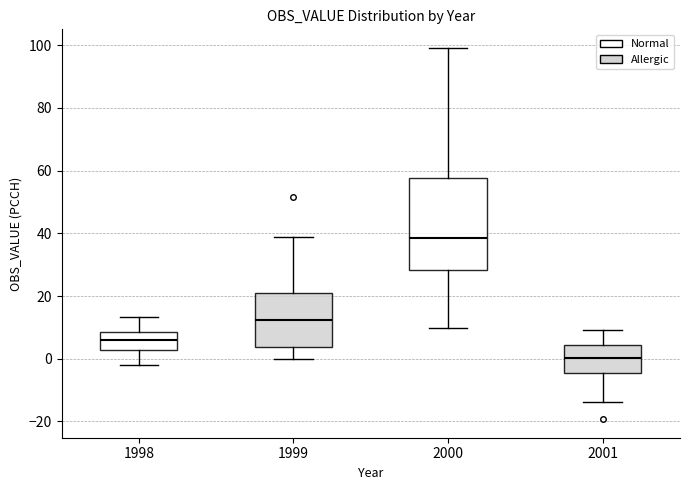

Where does the median line of the box at x = 1998 sit on the y-axis? The values are not printed on the chart, so give them approximately, as read against the axis.

6